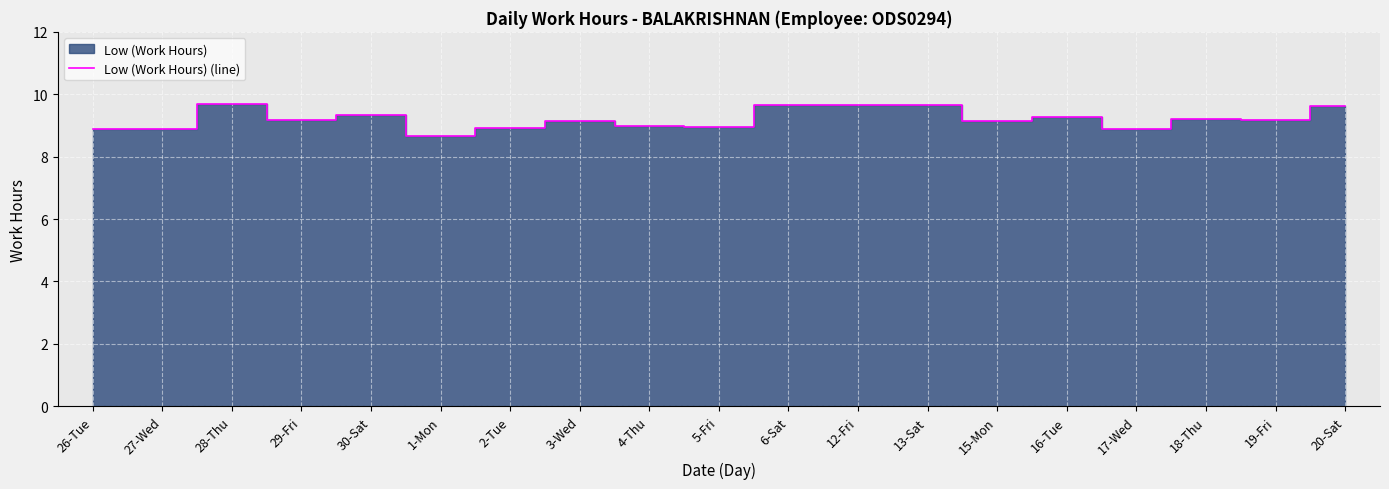

What is the value of the 14th point from the left?

9.1